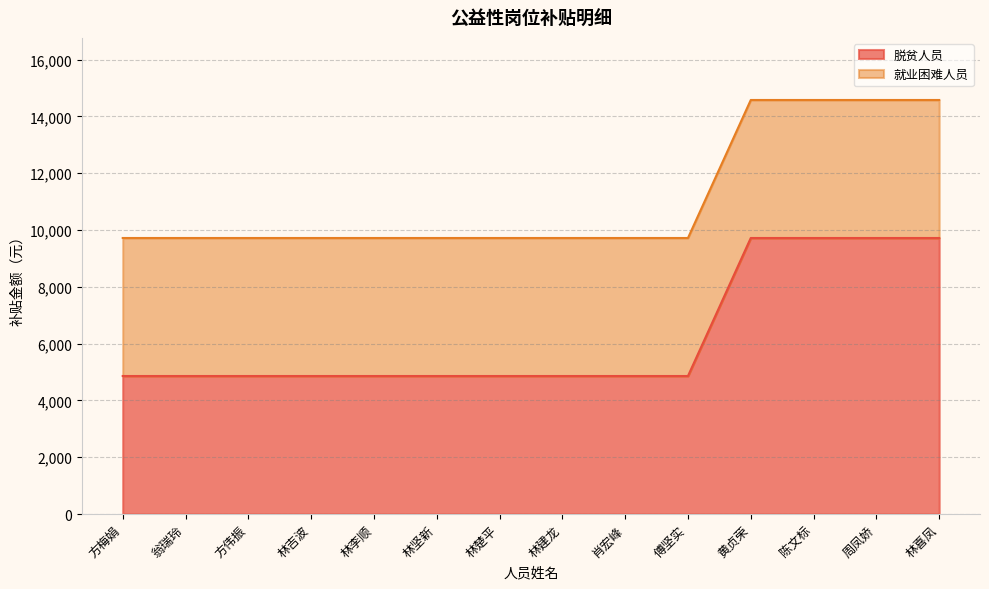

Rank the categories by value from lowest to highest.

方梅娟, 翁瑞玲, 方伟振, 林吉波, 林李顺, 林坚新, 林楚平, 林建龙, 肖宏峰, 傅坚实, 黄贞荣, 陈文标, 周凤娇, 林喜凤